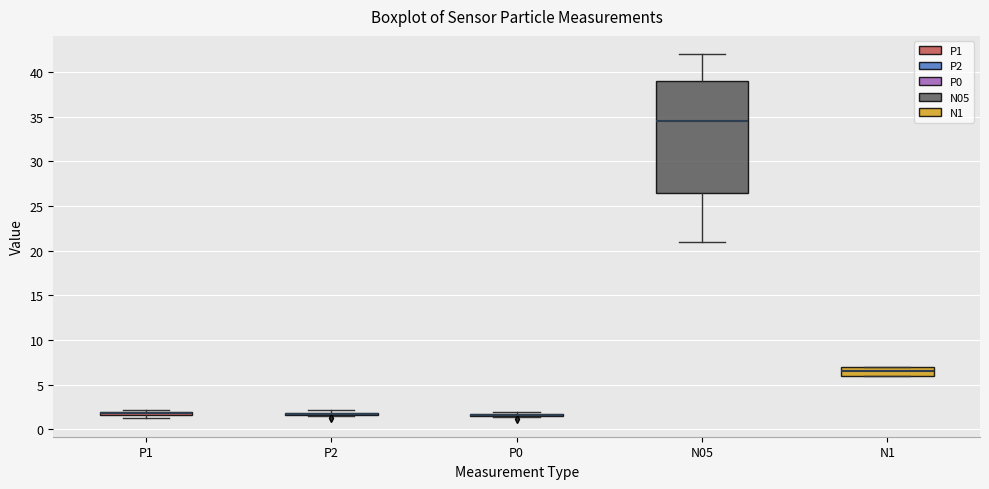

Which box is the tallest, from its lower edge to its upper edge?

N05